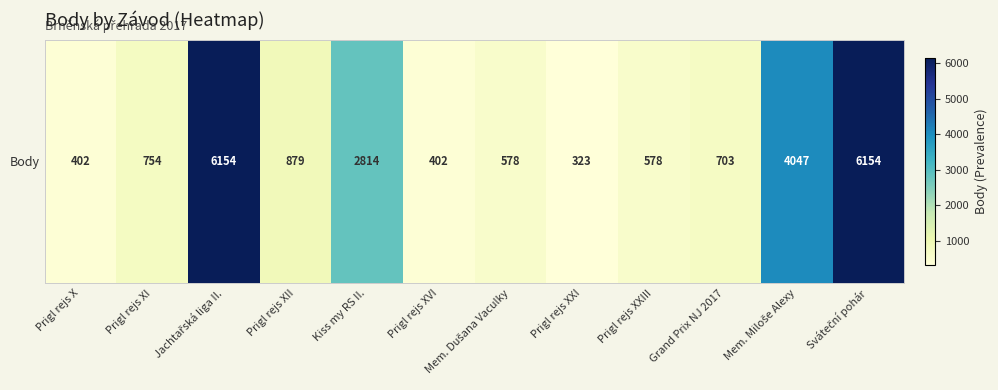

Rank the categories by value from highest to lowest.

Jachtařská liga II., Sváteční pohár, Mem. Miloše Alexy, Kiss my RS II., Prigl rejs XII, Prigl rejs XI, Grand Prix NJ 2017, Mem. Dušana Vaculky, Prigl rejs XXIII, Prigl rejs X, Prigl rejs XVI, Prigl rejs XXI